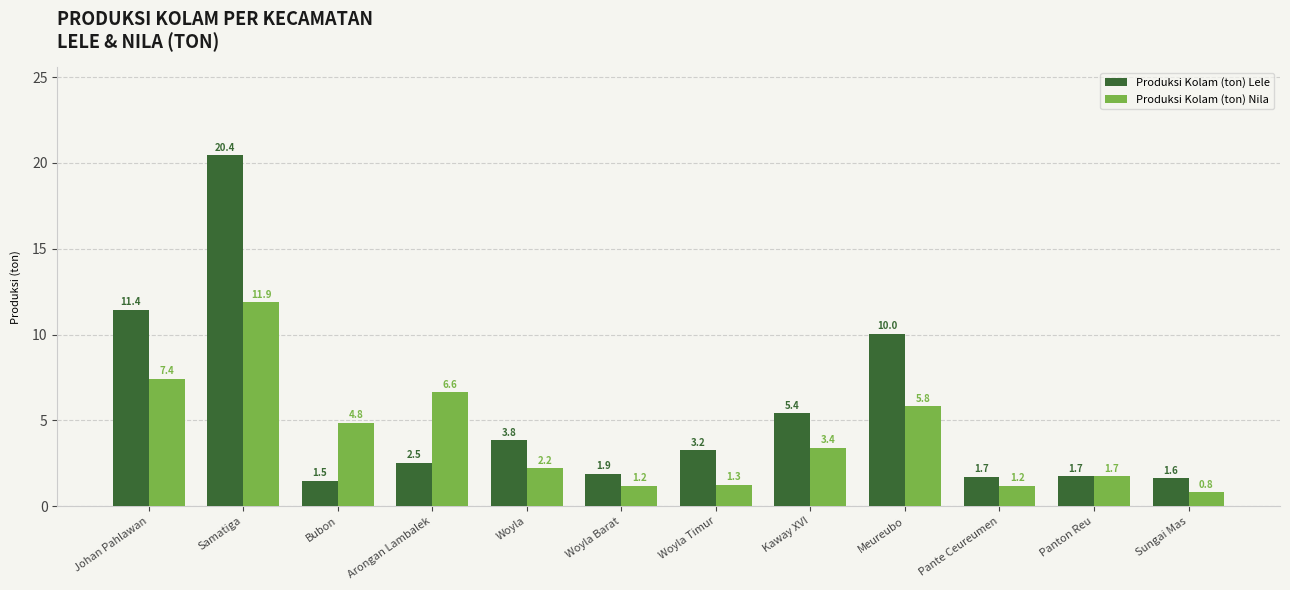

At Woyla Timur, list the series in order from largest to smallest.

Produksi Kolam (ton) Lele, Produksi Kolam (ton) Nila